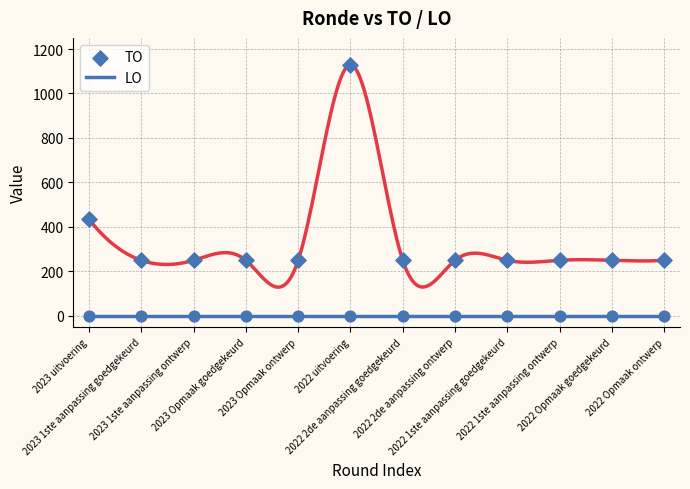

What is the total value across all series at 2022 uitvoering?

1129